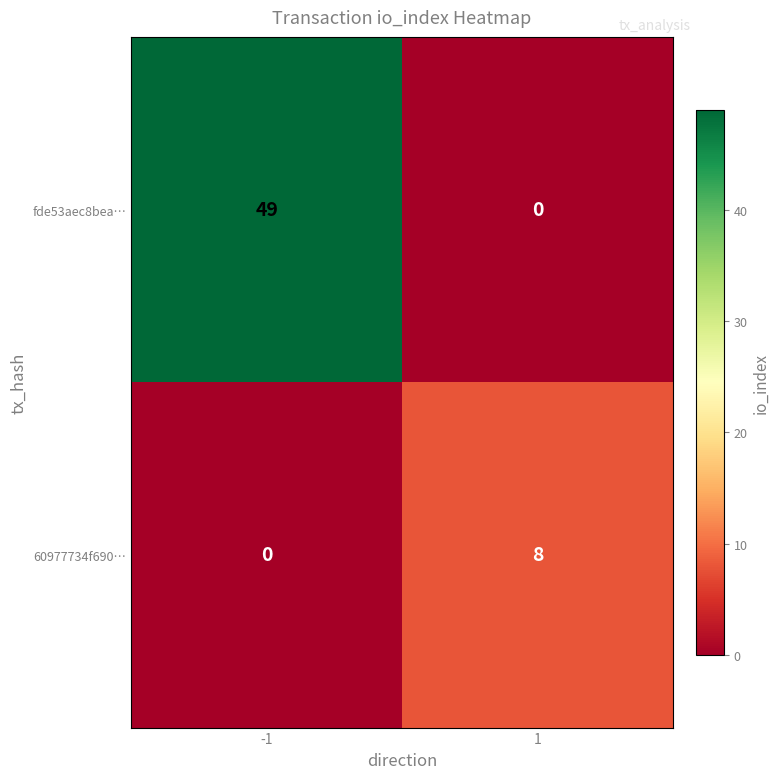

What is the difference between the fde53aec8bea… values at -1 and 1?

49